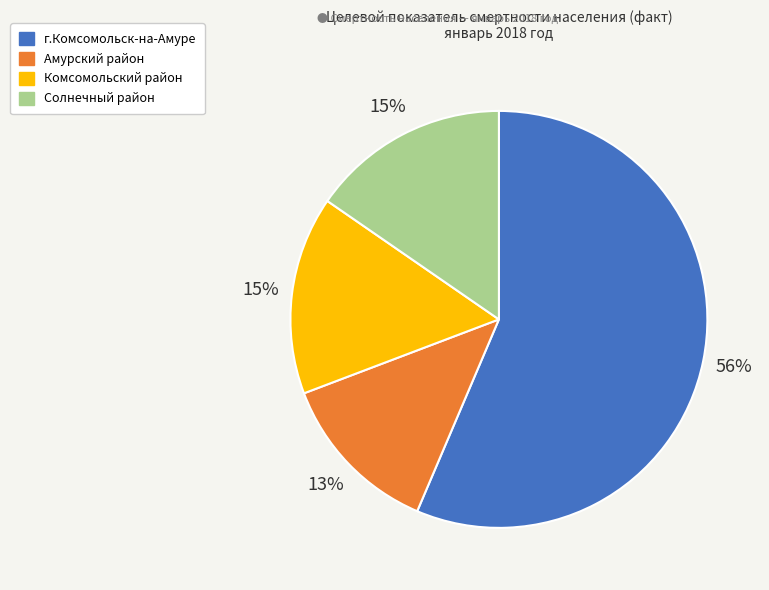

To the nearest percent, what is the average slice percentage?

25%